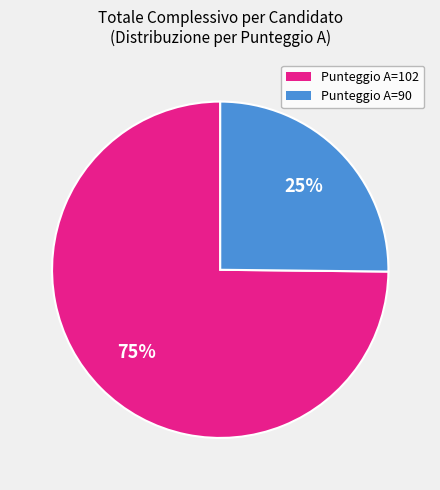

To the nearest percent, what is the average slice percentage?

50%